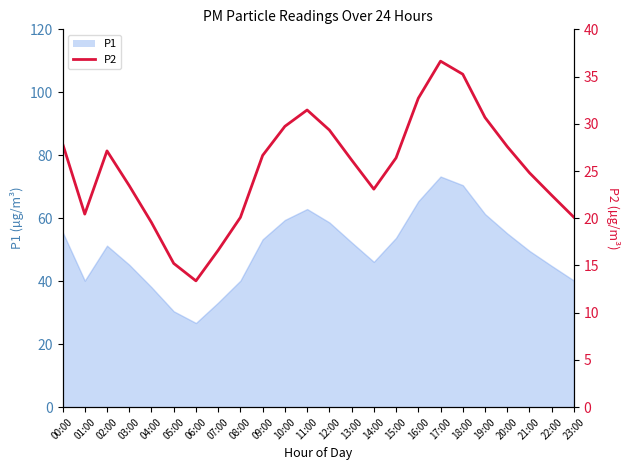

At which category does the data reach its first local peak?

02:00